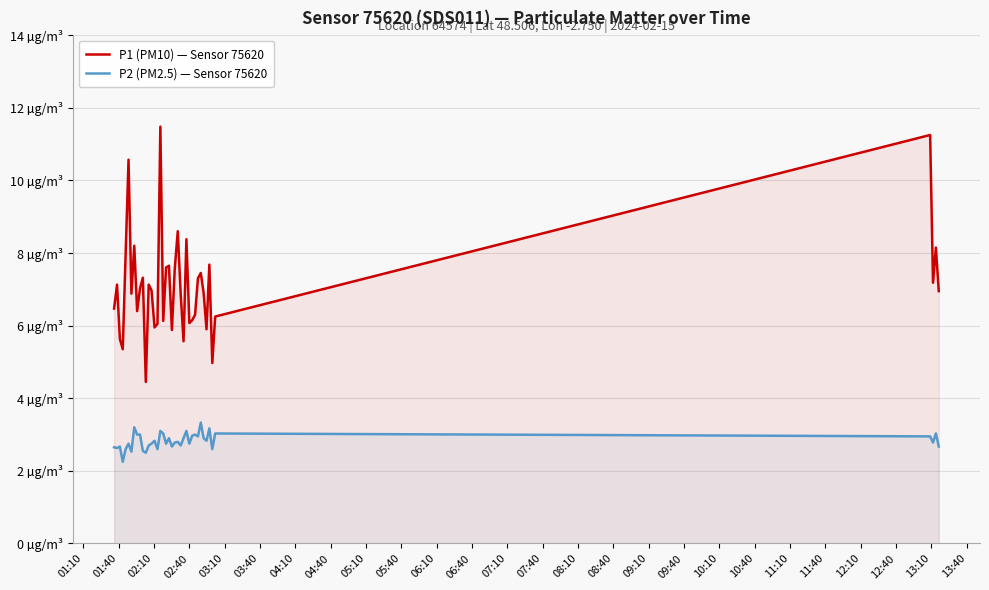

Rank the series at 06:40 from lowest to highest value.

P2 (PM2.5) — Sensor 75620, P1 (PM10) — Sensor 75620